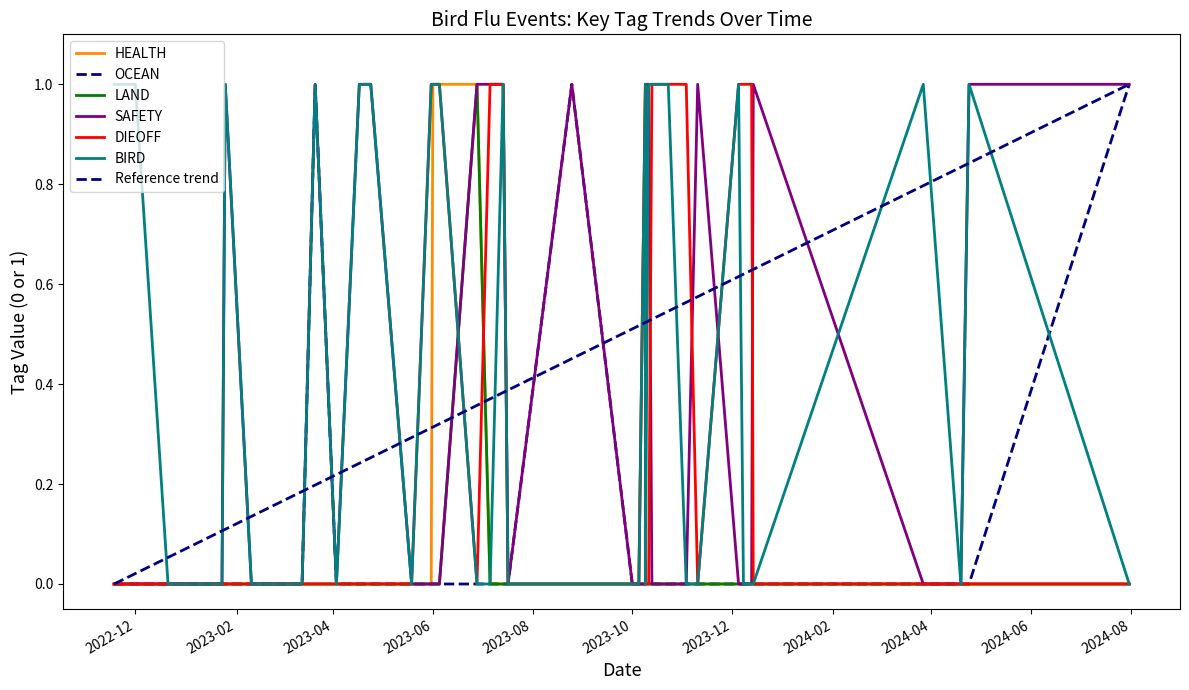

True or false: SAFETY and DIEOFF intersect in this chart.

True